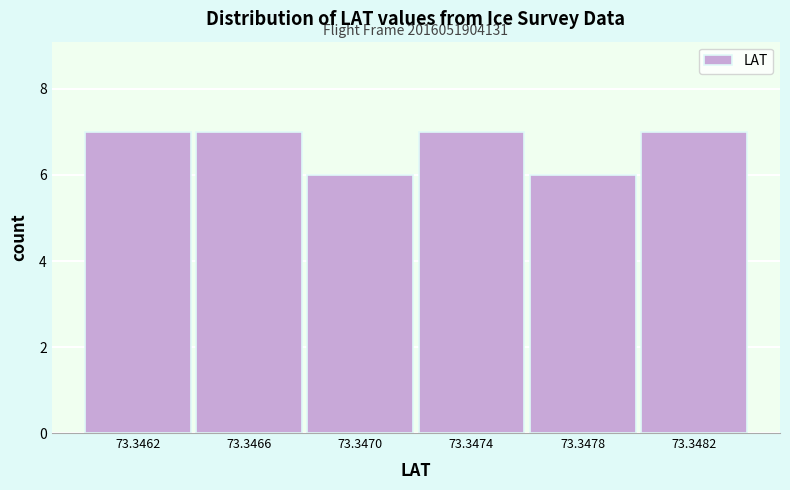

Reading left to right, list all the values displayed in this chart.

7	7	6	7	6	7